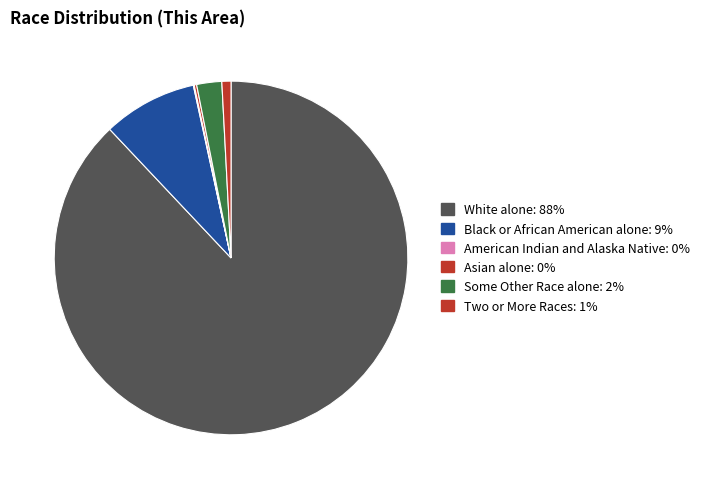

Which category has the biggest portion of the pie?

White alone